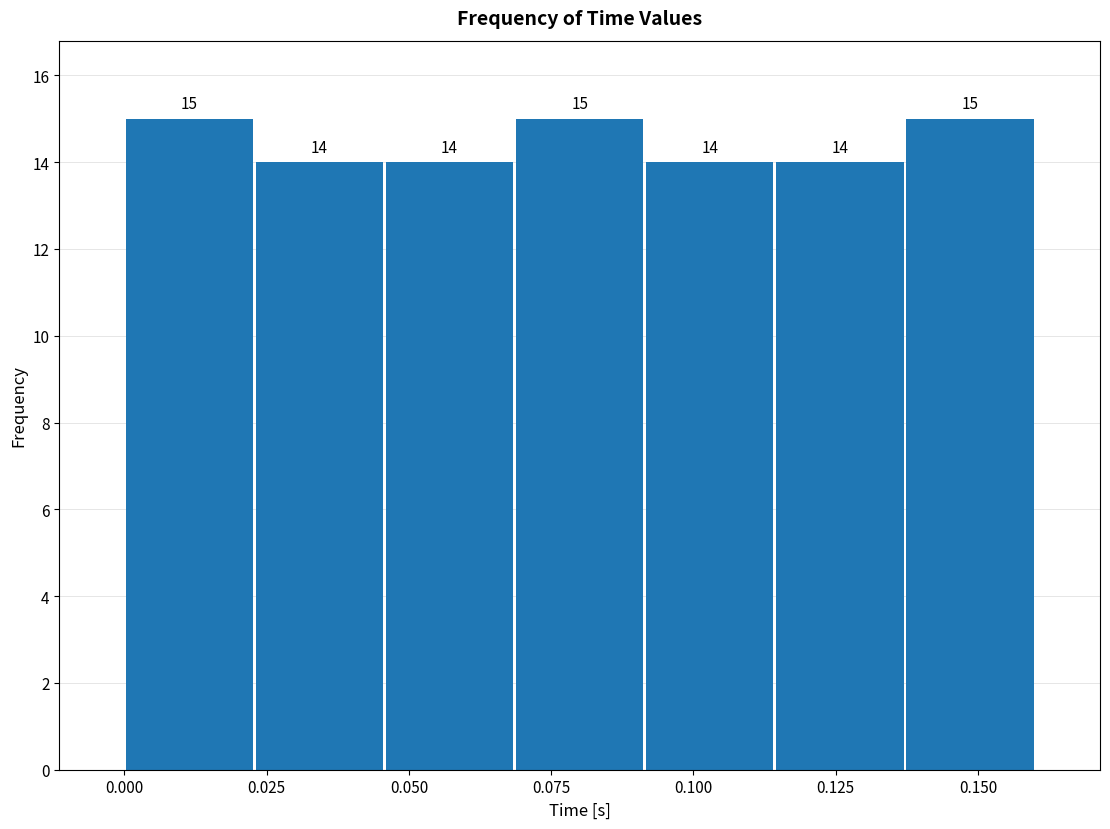

Reading left to right, list every bar in this chart as the range it spans on the x-axis followed by its height. The bar edges are not printed on the chart, so give them approximately, as read against the axis.

0.000 to 0.025: 15
0.025 to 0.045: 14
0.045 to 0.070: 14
0.070 to 0.090: 15
0.090 to 0.115: 14
0.115 to 0.135: 14
0.135 to 0.160: 15